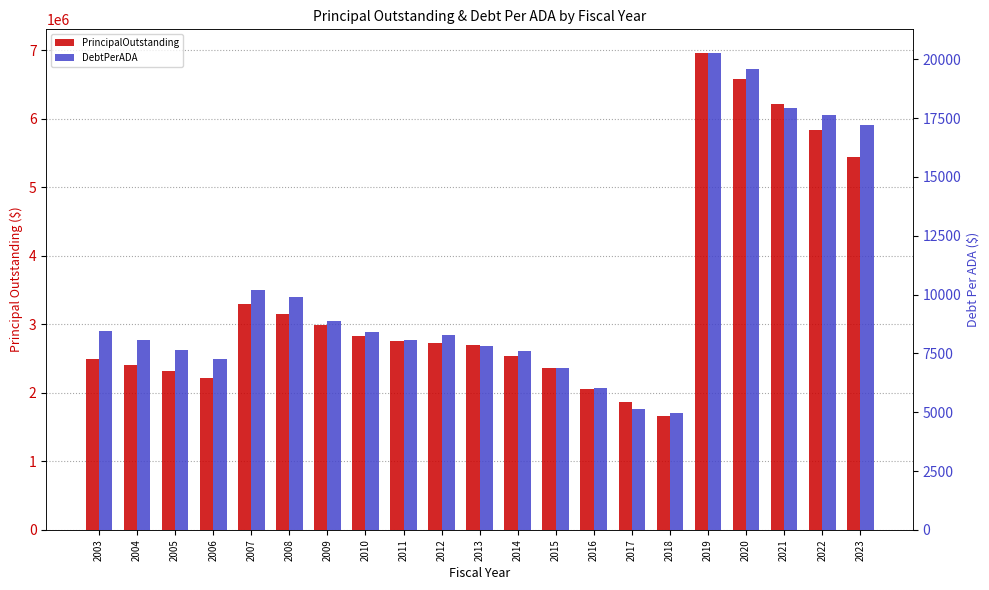

Rank the series by their maximum value, from highest to lowest.

PrincipalOutstanding, DebtPerADA